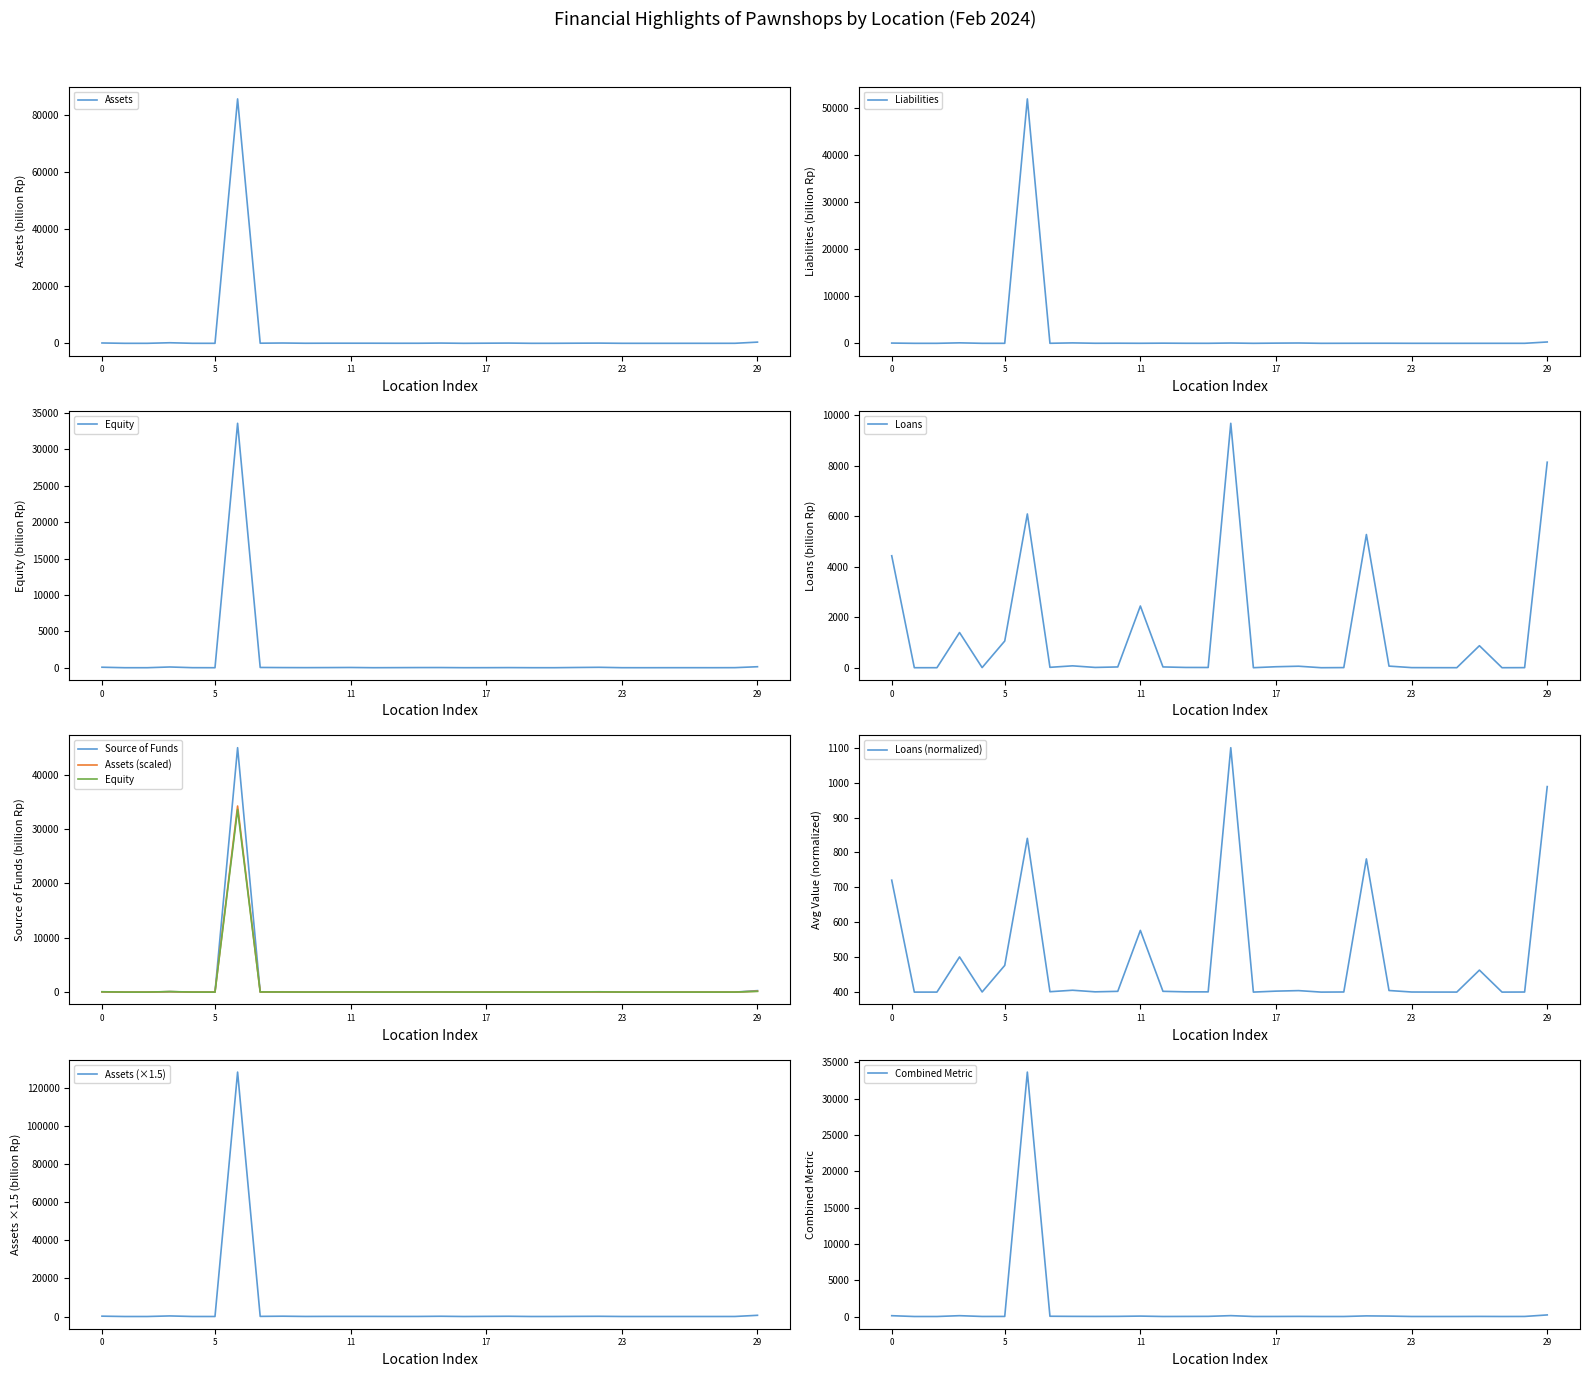

The value of Loans at 0 is 7945.1. True or false?

False